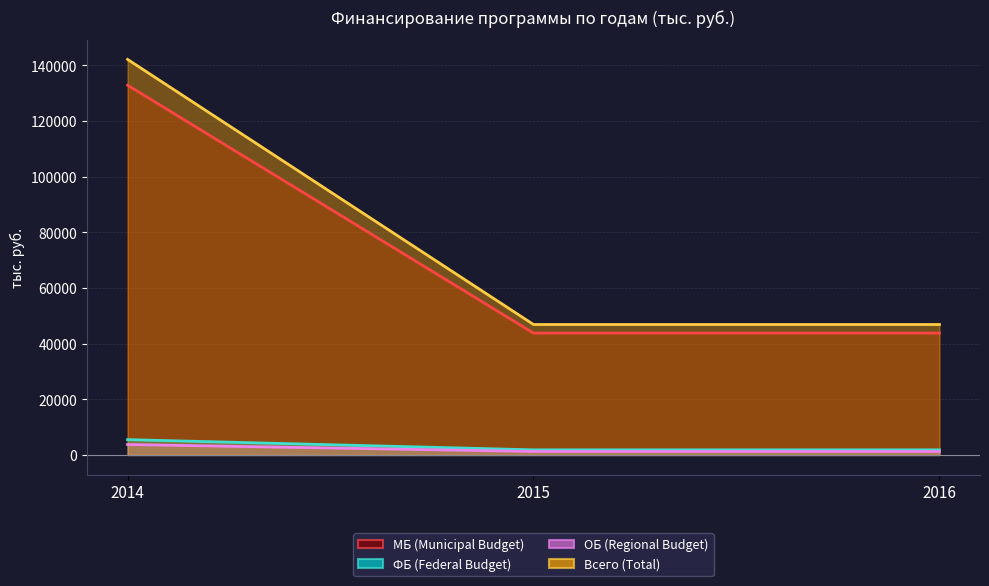

At which category is the sum across all series the highest?

2014